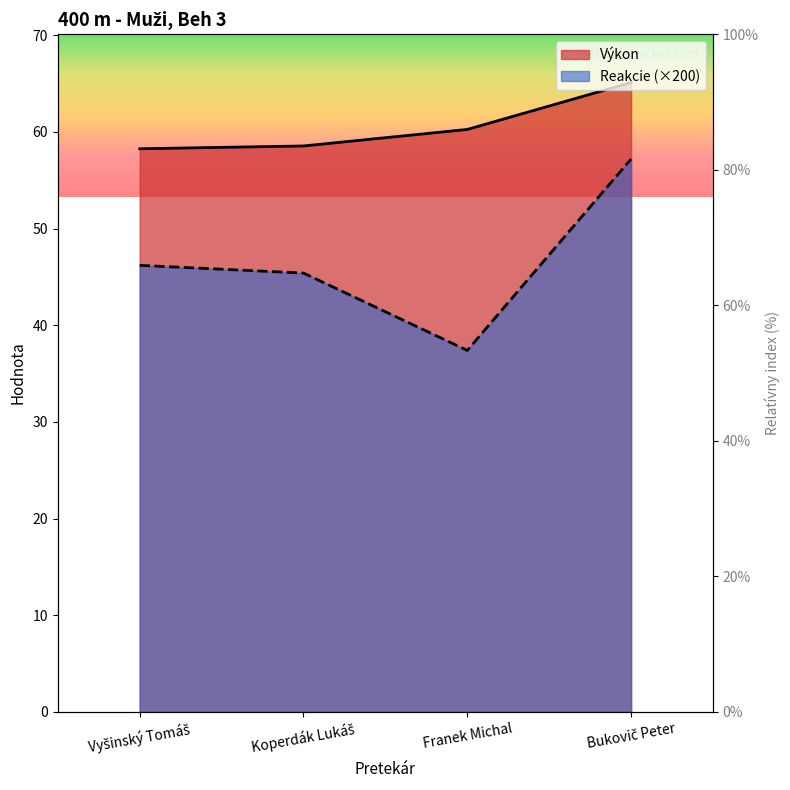

Does the chart have visible grid lines?

No